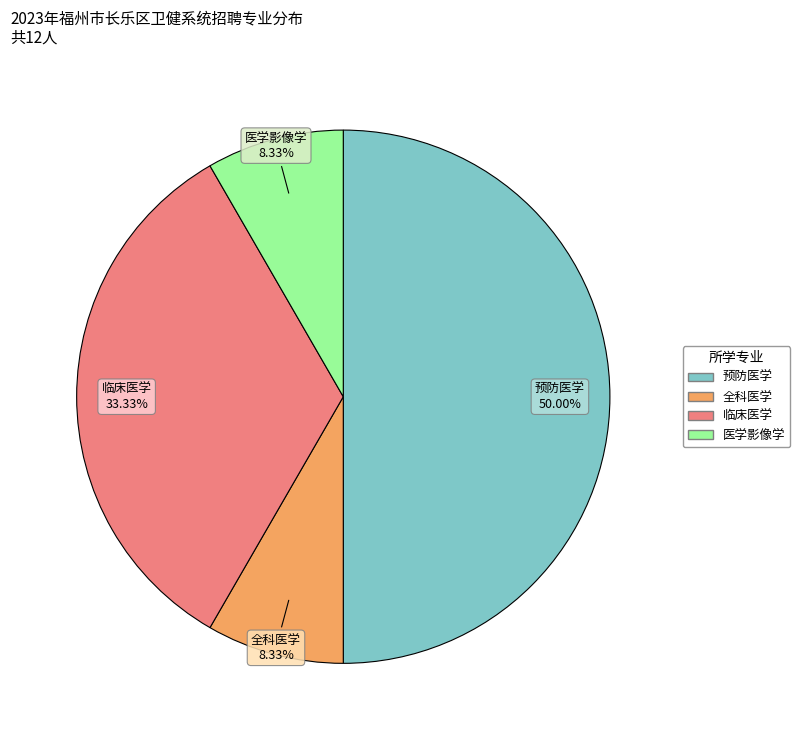

Combined, what portion of the pie is 临床医学 and 全科医学?

41.7%